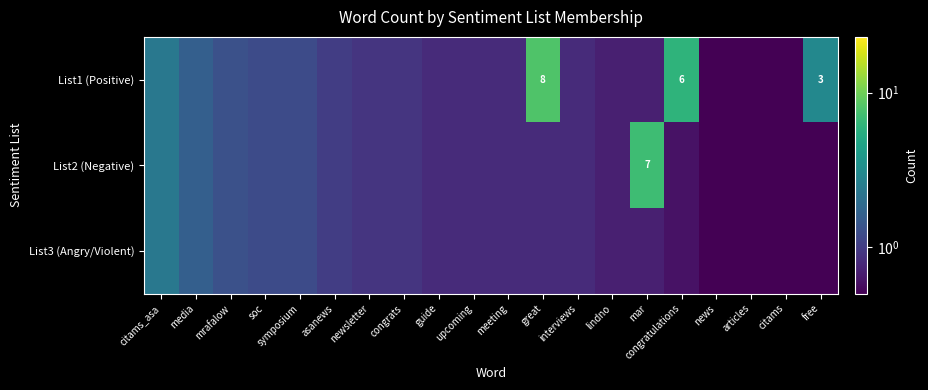

List the series in order of their overall mean, highest first.

List1 (Positive), List2 (Negative), List3 (Angry/Violent)